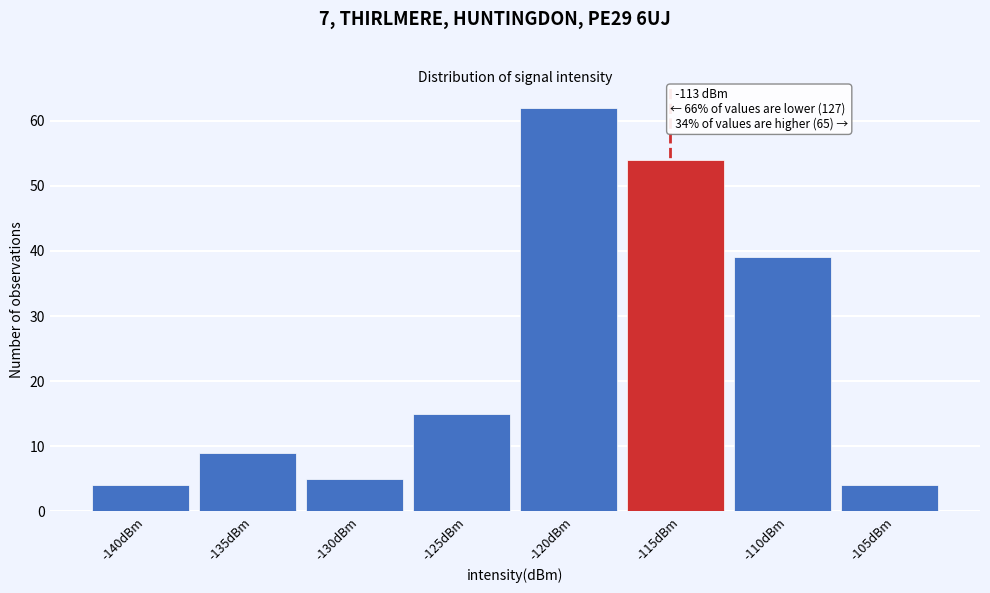

Reading left to right, extract all data points from this chart.

-140dBm=4	-135dBm=9	-130dBm=5	-125dBm=15	-120dBm=62	-115dBm=54	-110dBm=39	-105dBm=4